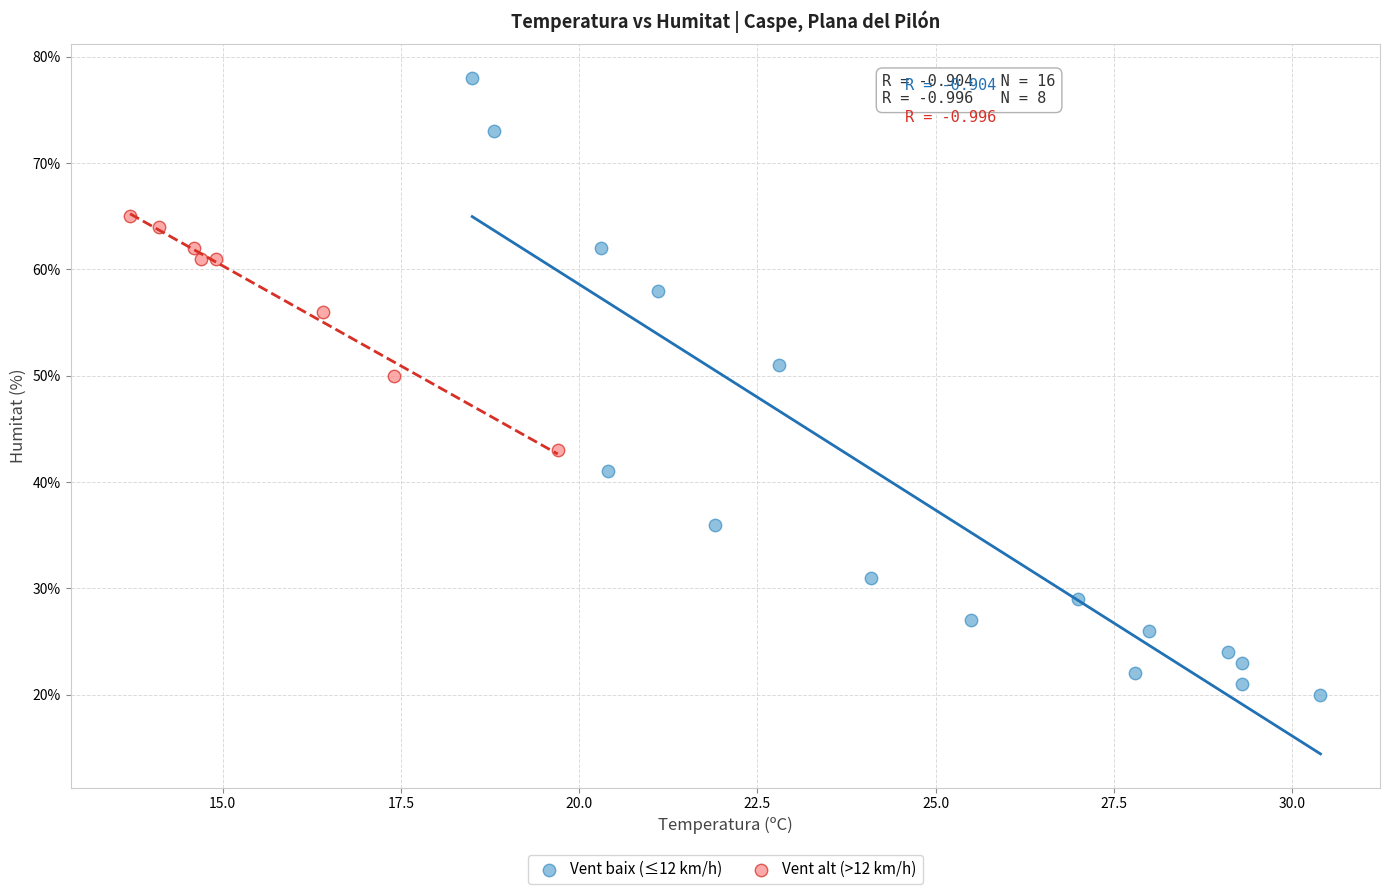

Which series reaches the minimum Y coordinate?

Vent baix (≤12 km/h)